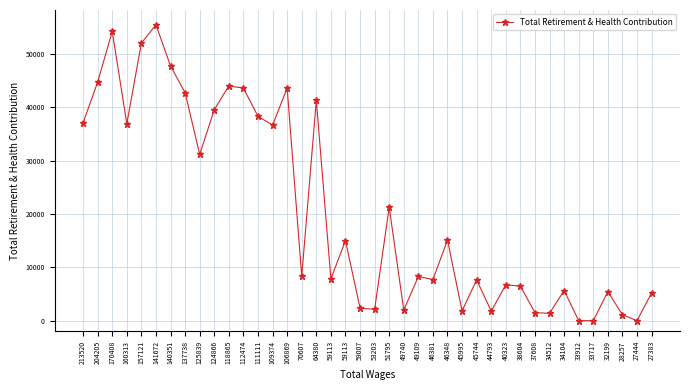

Where does the data first go above 8329?

213520